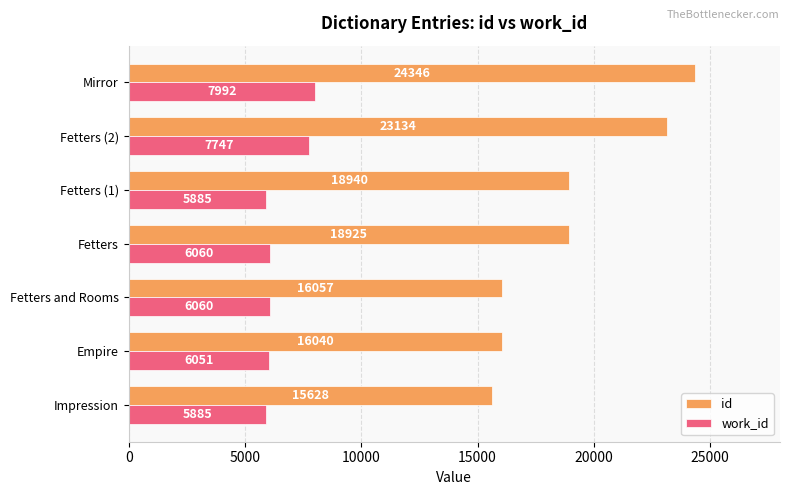

Is the value of work_id at Impression greater than the value of id at Fetters (1)?

No